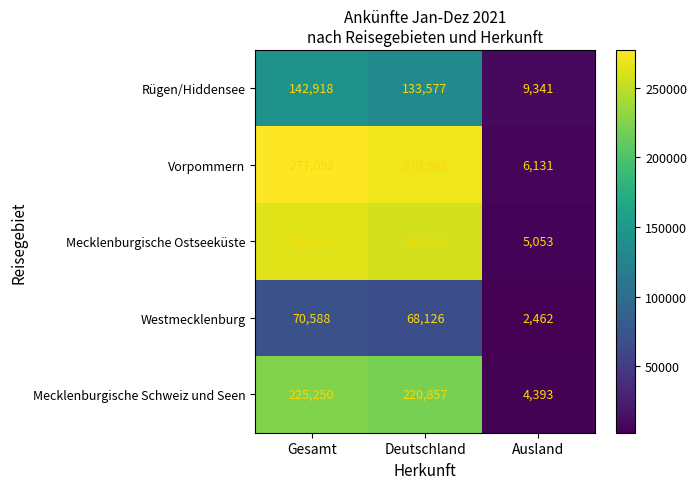

What is the approximate value of Rügen/Hiddensee at Ausland?

9341